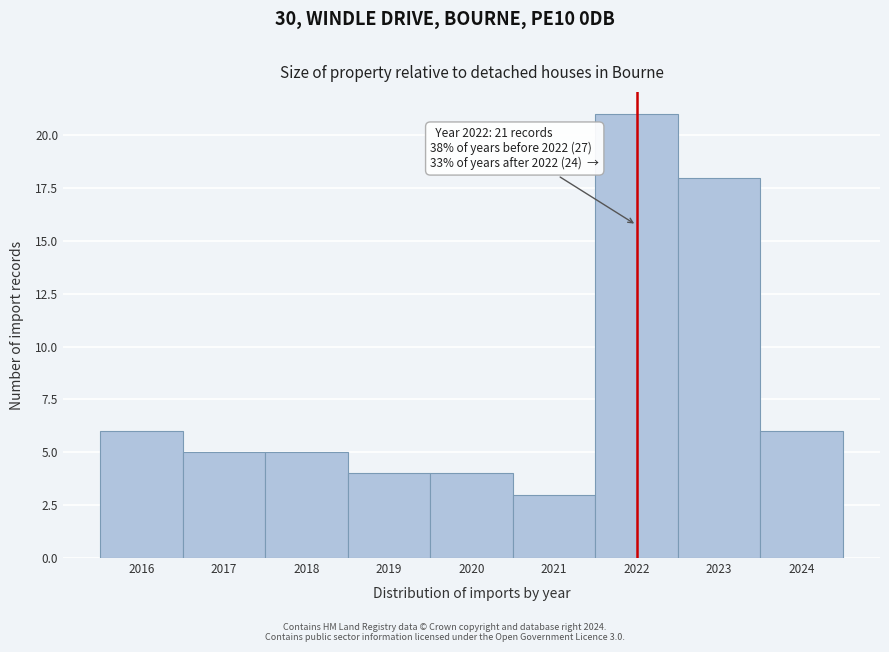

Which range on the x-axis has the tallest bar?

2021.5 to 2022.5